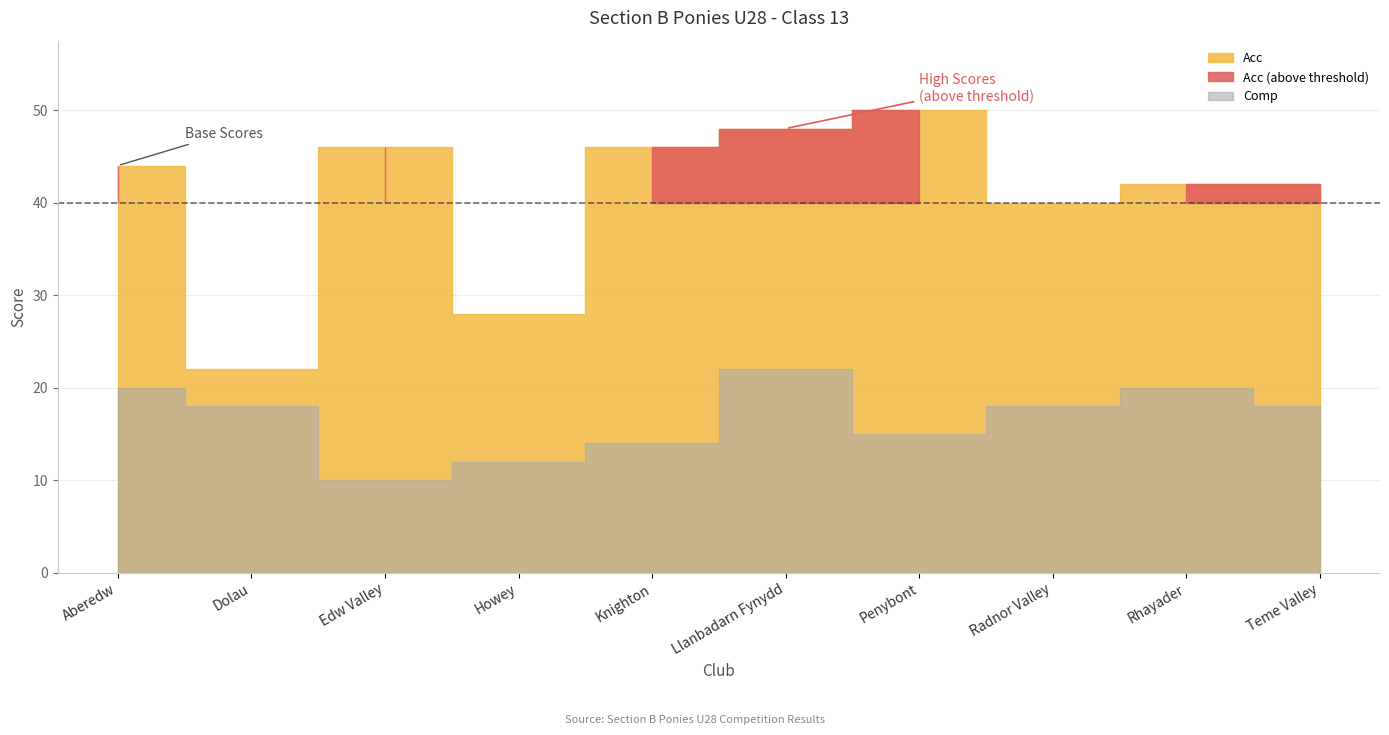

In Acc, how many points are higher than both neighbors (excluding endpoints)?

2